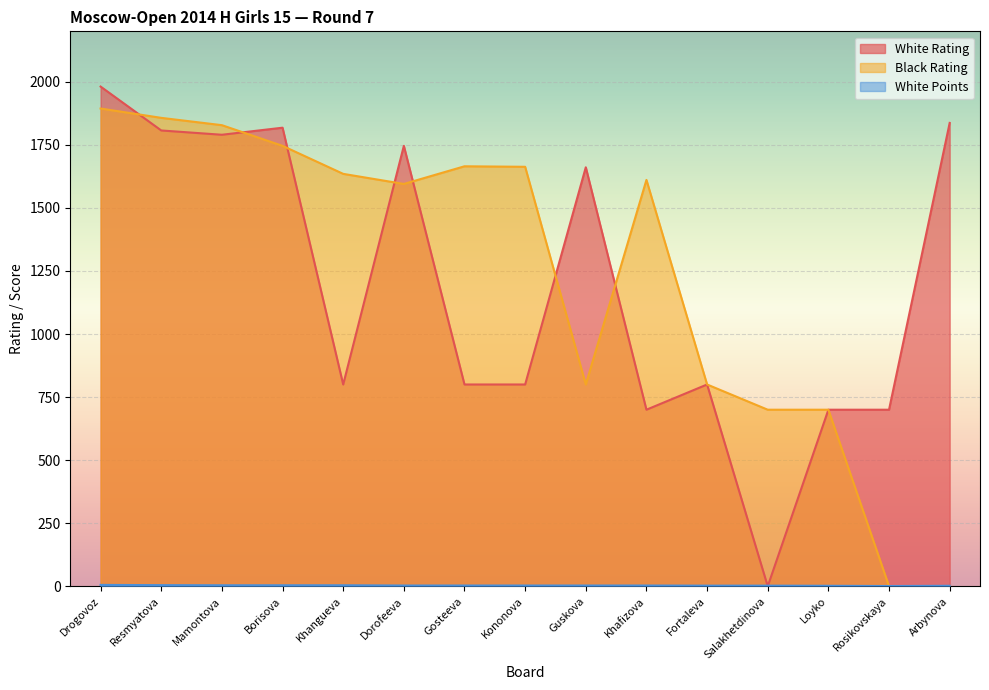

How many interior local peaks does the White Rating series have?

4